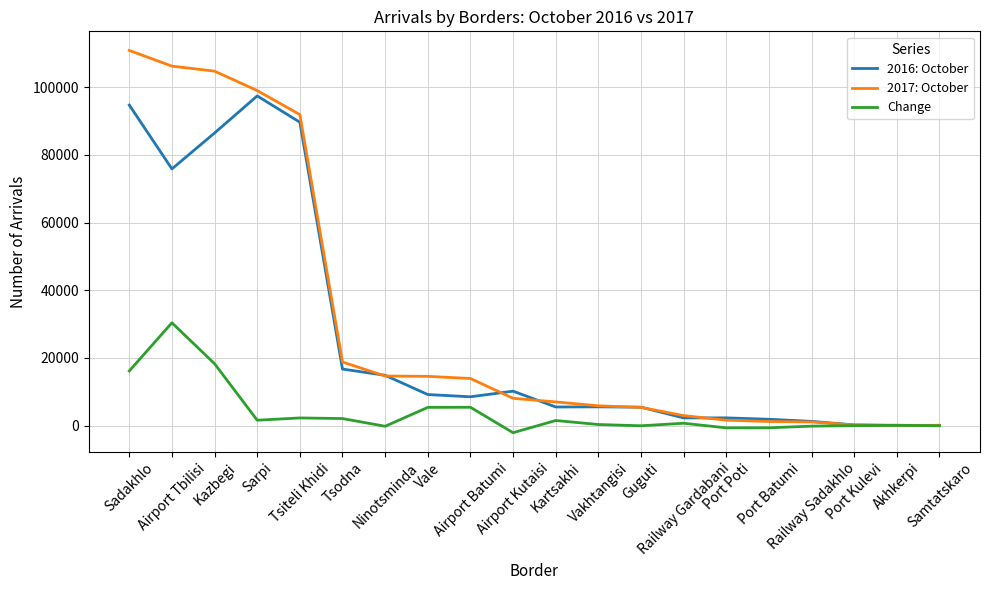

True or false: 2016: October has more than 1 points higher than both neighbors.

True